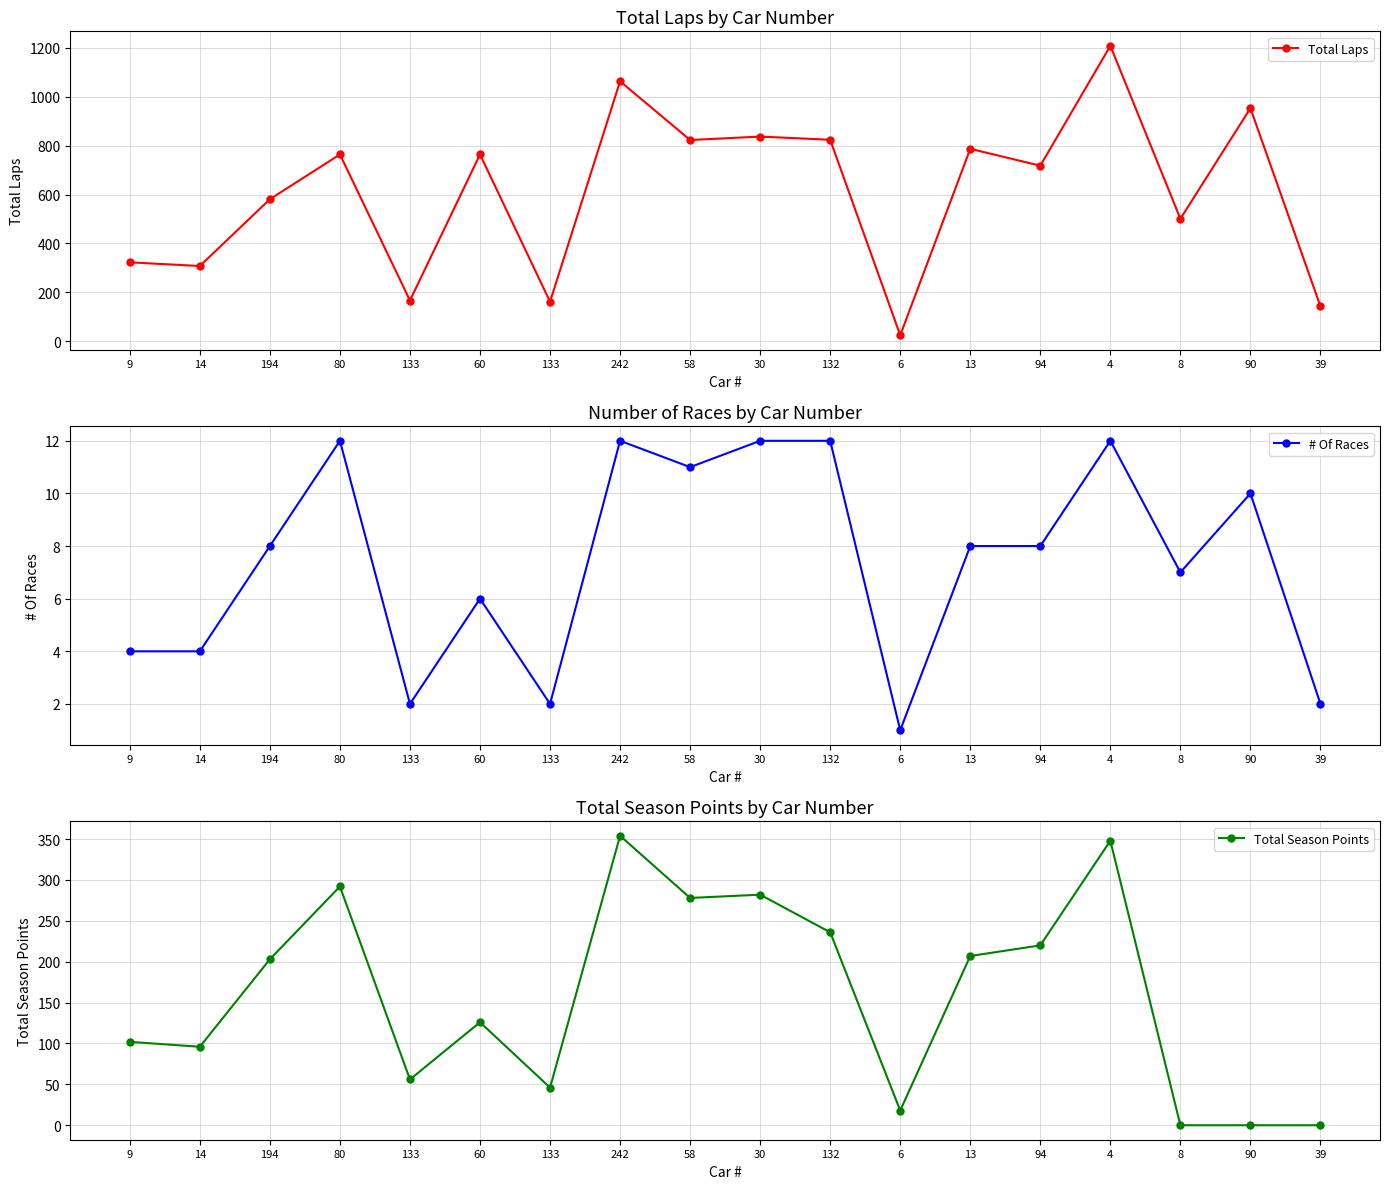

How many interior local valleys does the Total Season Points series have?

5